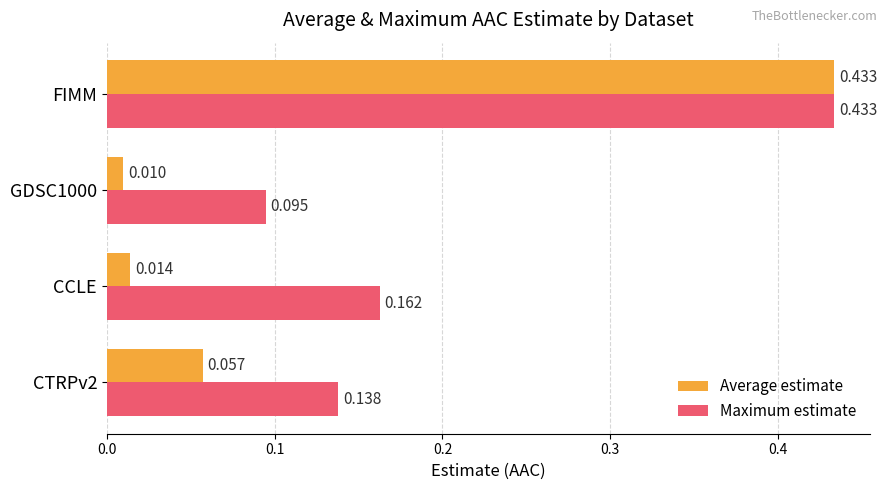

What are all the series names shown in the legend?

Average estimate, Maximum estimate